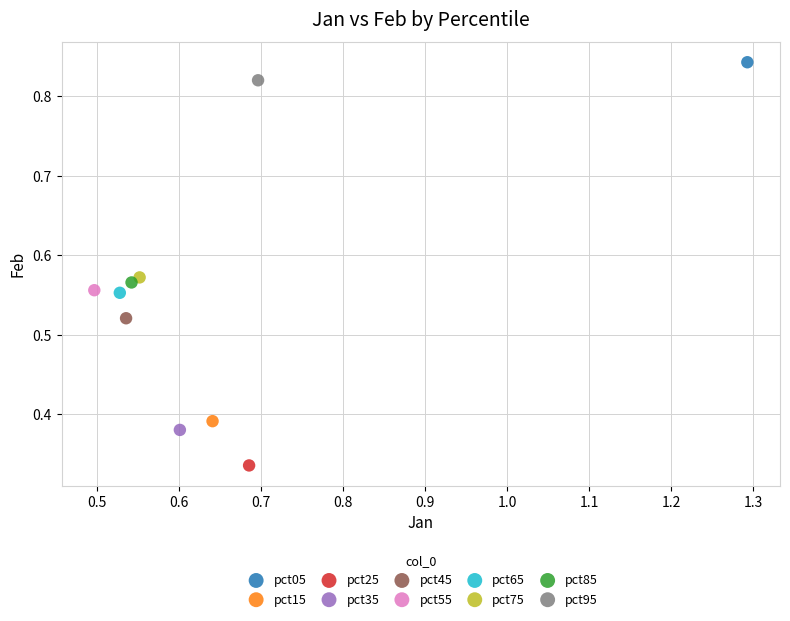

Which series contains the lowest Y value?

pct25